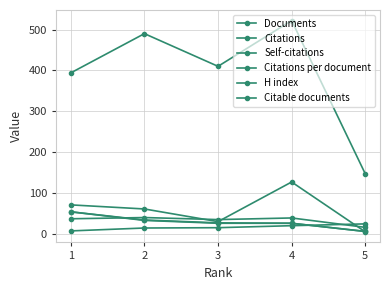

Rank the categories by Self-citations value from highest to lowest.

4, 1, 2, 3, 5